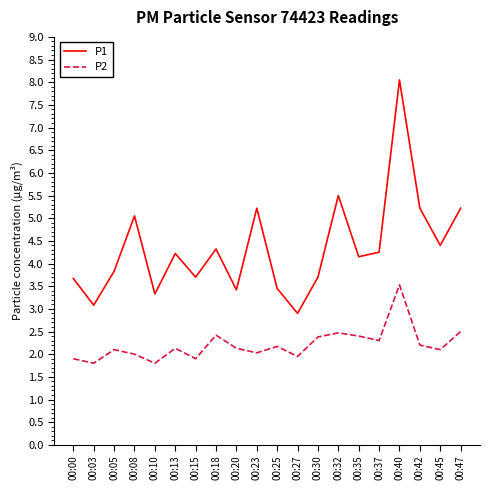

What is the spread (max minus min) of values at 00:15?

1.8